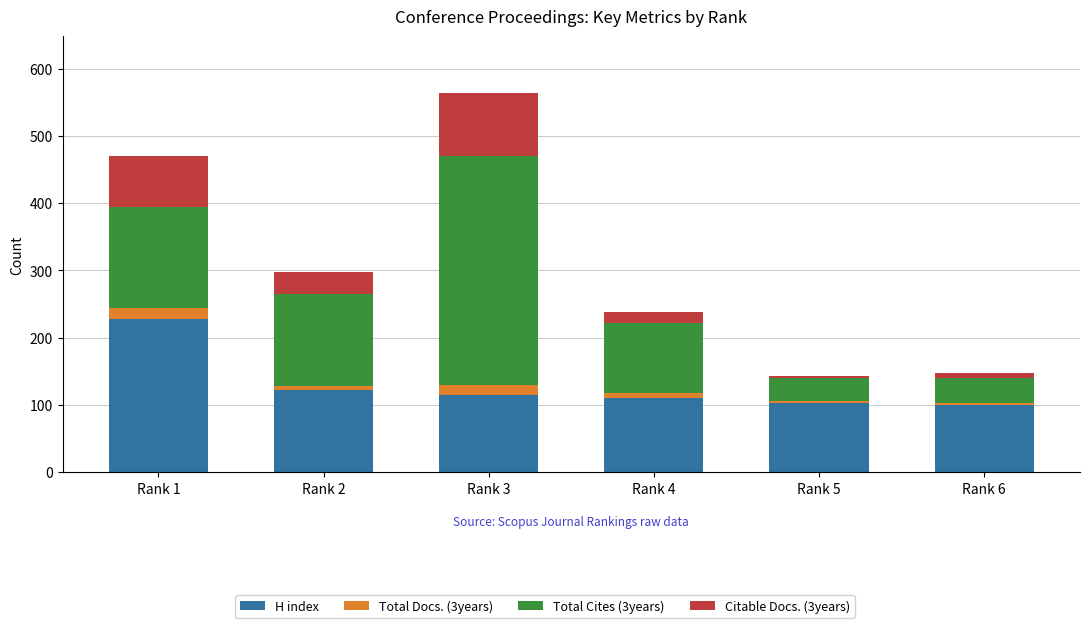

At which category is the sum across all series the highest?

Rank 3